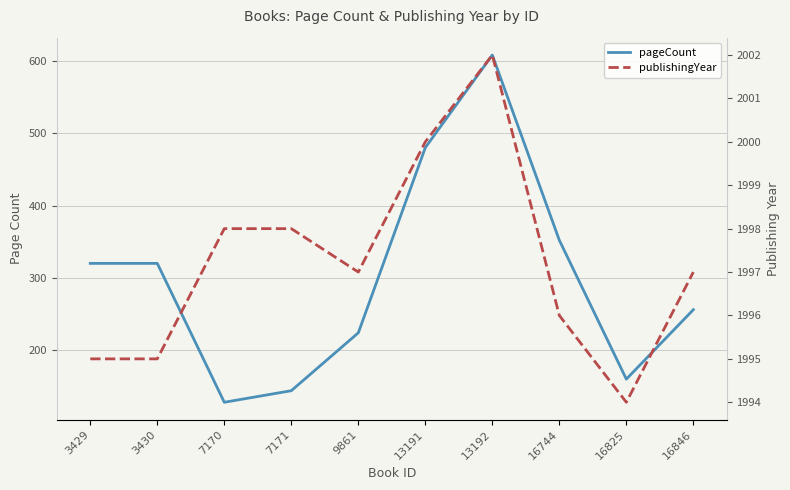

How many categories are shown in the chart?

10